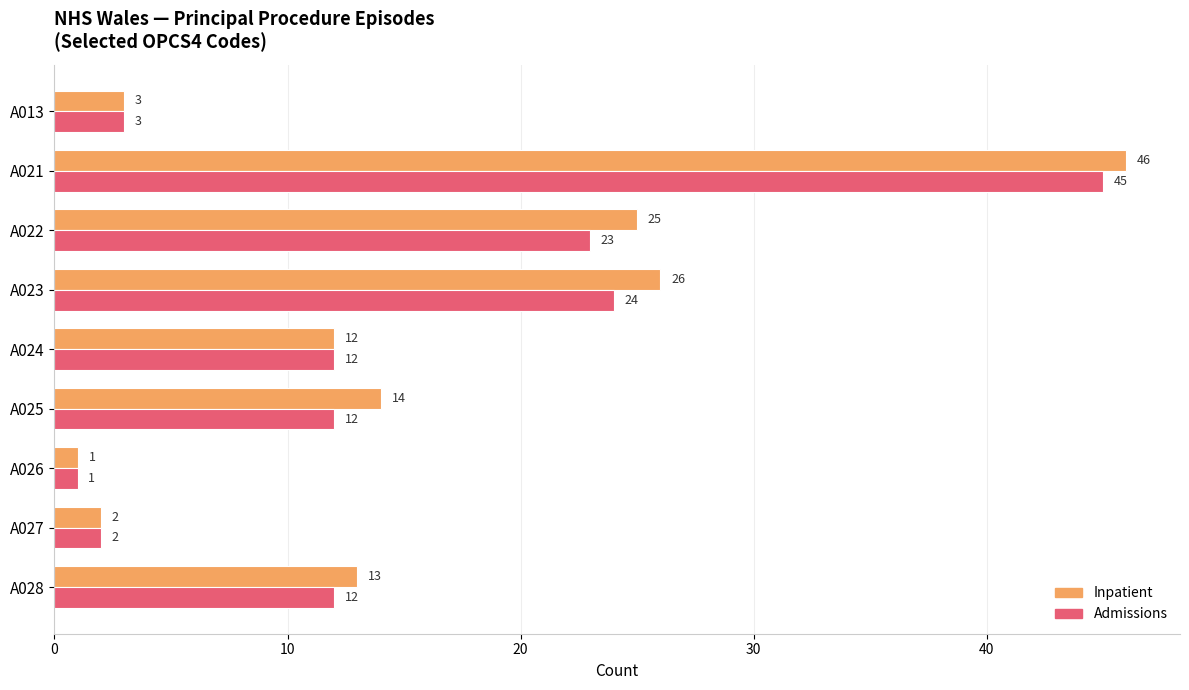

Which series has the largest range (max minus min)?

Inpatient